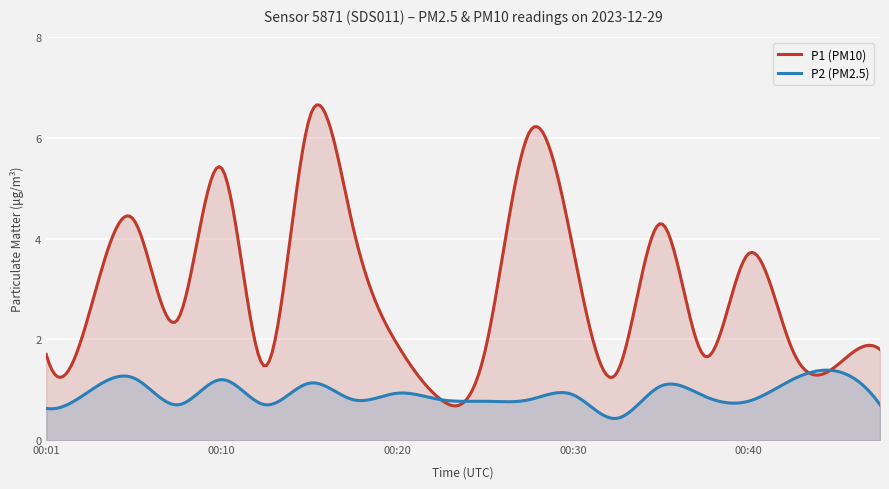

Reading left to right, transcribe all the data shown in this chart.

P1: 00:01=1.7	00:03=2.6	00:06=4.4	00:08=2.4	00:10=5.4	00:13=1.5	00:15=6.4	00:18=4.2	00:20=1.9	00:23=0.8	00:25=1.8	00:27=6.1	00:30=3.8	00:32=1.3	00:35=4.3	00:37=1.7	00:40=3.7	00:42=1.8	00:44=1.5	00:47=1.8
P2: 00:01=0.6	00:03=1.0	00:06=1.2	00:08=0.7	00:10=1.2	00:13=0.7	00:15=1.1	00:18=0.8	00:20=0.9	00:23=0.8	00:25=0.8	00:27=0.8	00:30=0.9	00:32=0.4	00:35=1.1	00:37=0.9	00:40=0.8	00:42=1.2	00:44=1.4	00:47=0.7